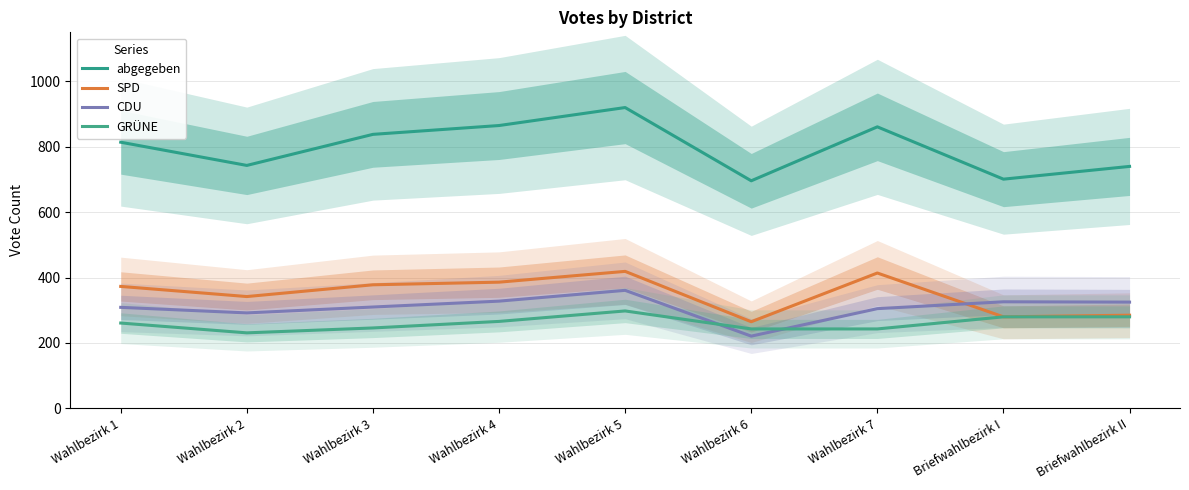

Reading left to right, extract all data points from this chart.

abgegeben: 814	743	838	865	920	696	861	701	740
SPD: 373	342	378	386	419	265	414	280	285
CDU: 309	292	310	328	361	221	305	326	325
GRÜNE: 261	231	246	266	298	243	243	280	280